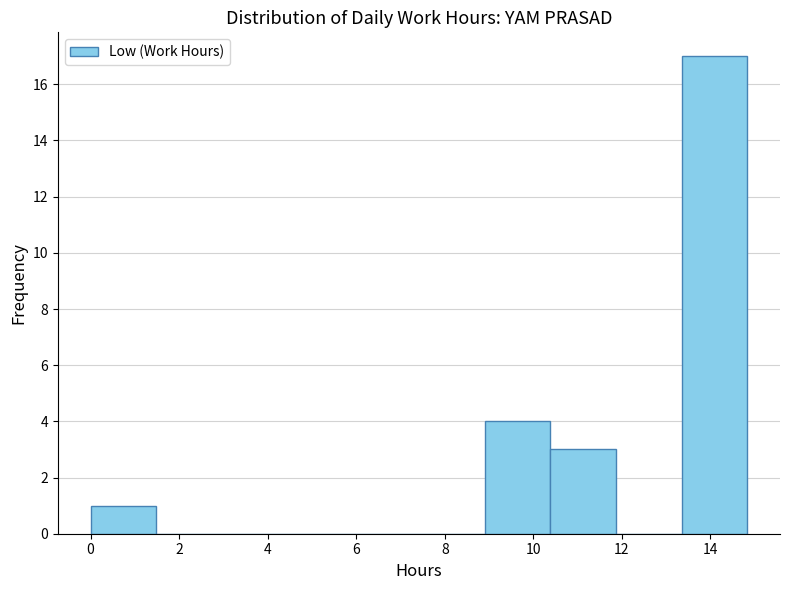

Over which range of the x-axis is the bar tallest?

13.4 to 14.8